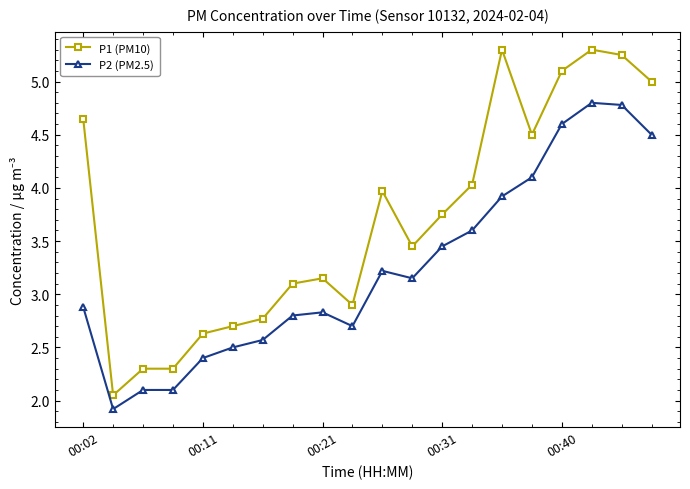

True or false: P1 (PM10) and P2 (PM2.5) intersect in this chart.

False